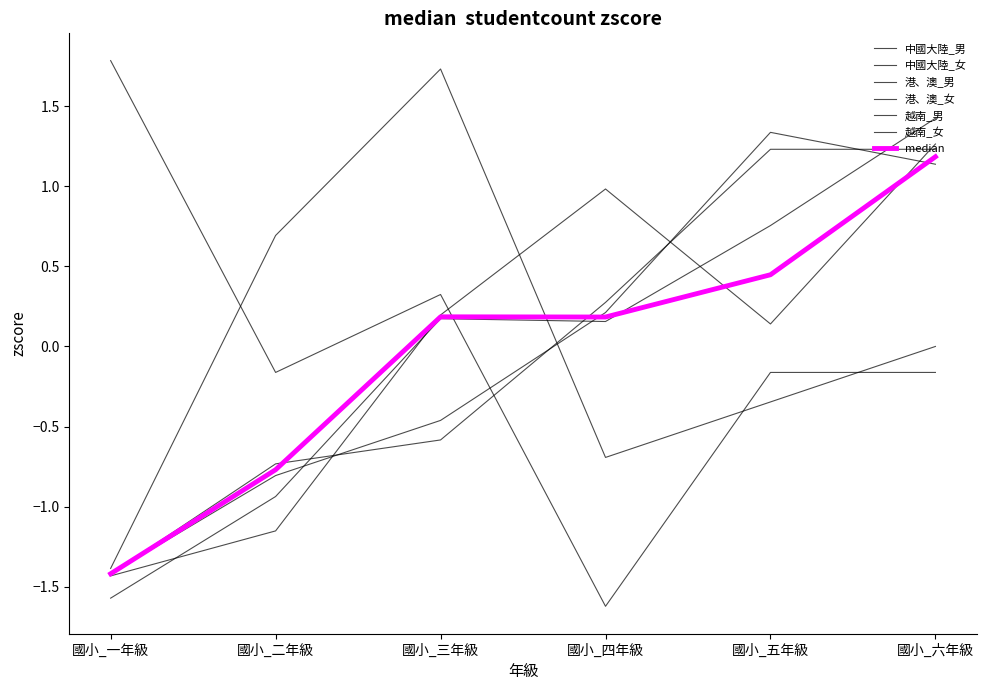

Does the chart have visible grid lines?

No